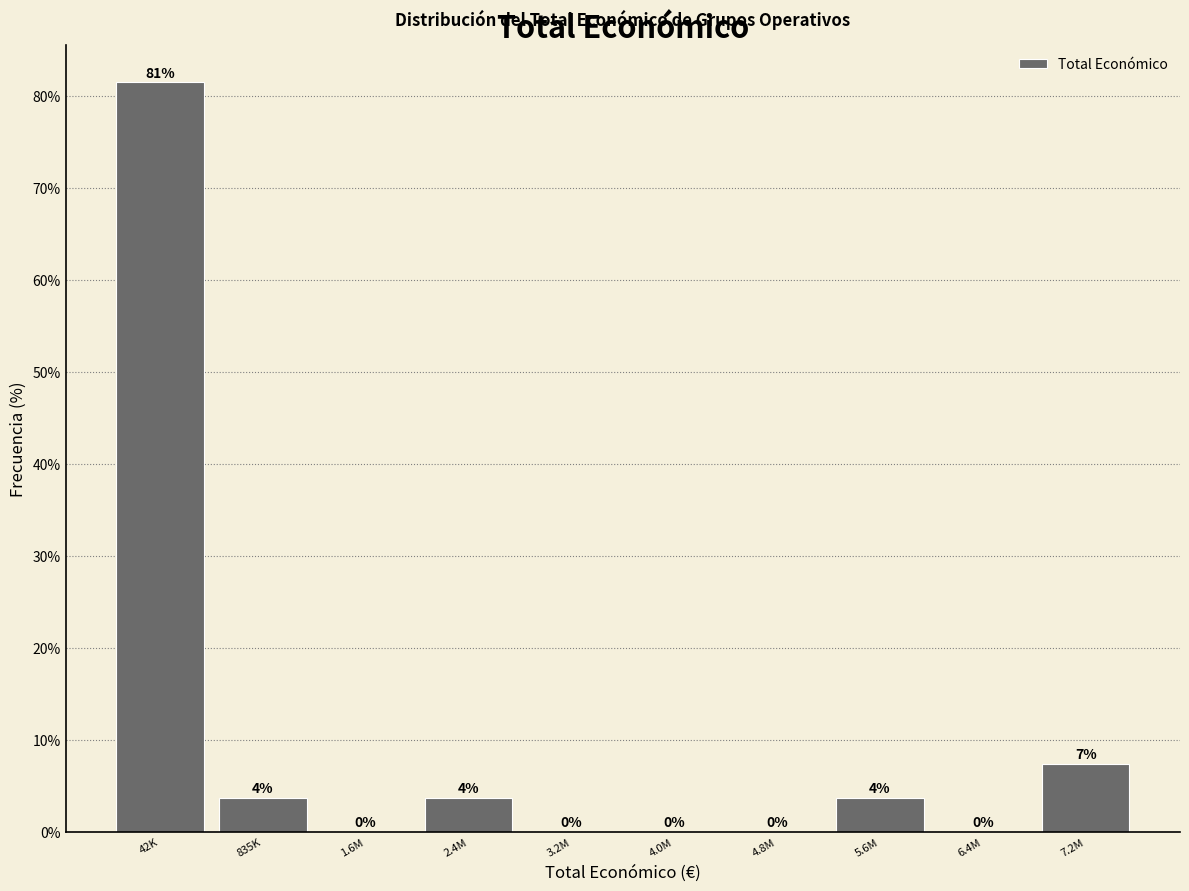

At which category does the chart reach its peak across all series?

42K